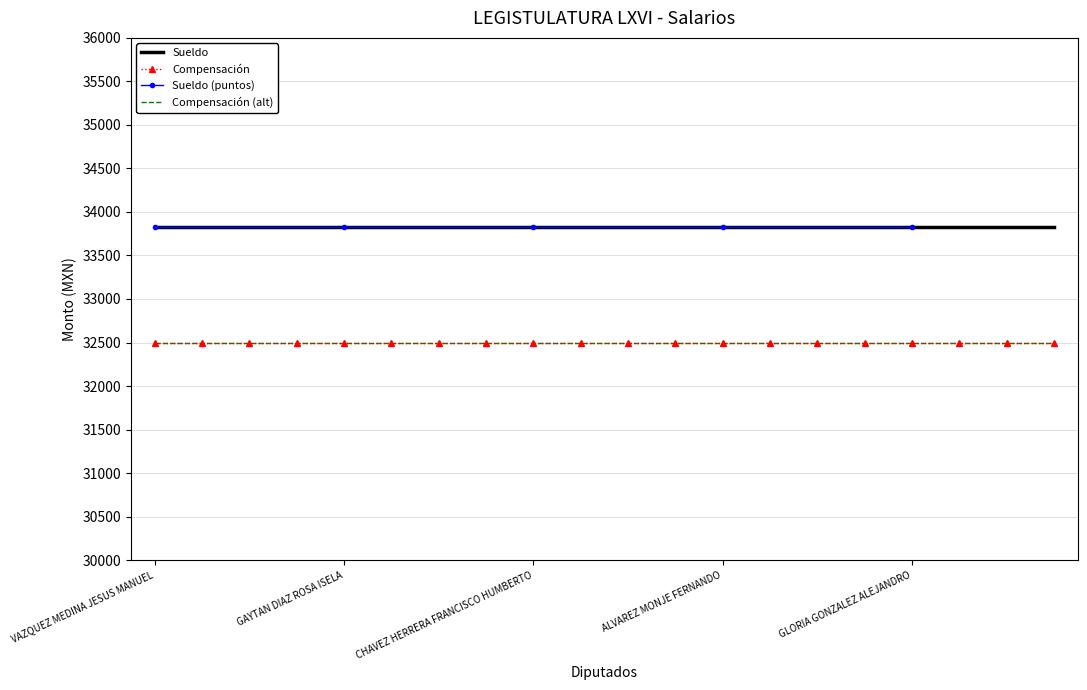

Which label corresponds to the largest value in the chart?

VAZQUEZ MEDINA JESUS MANUEL